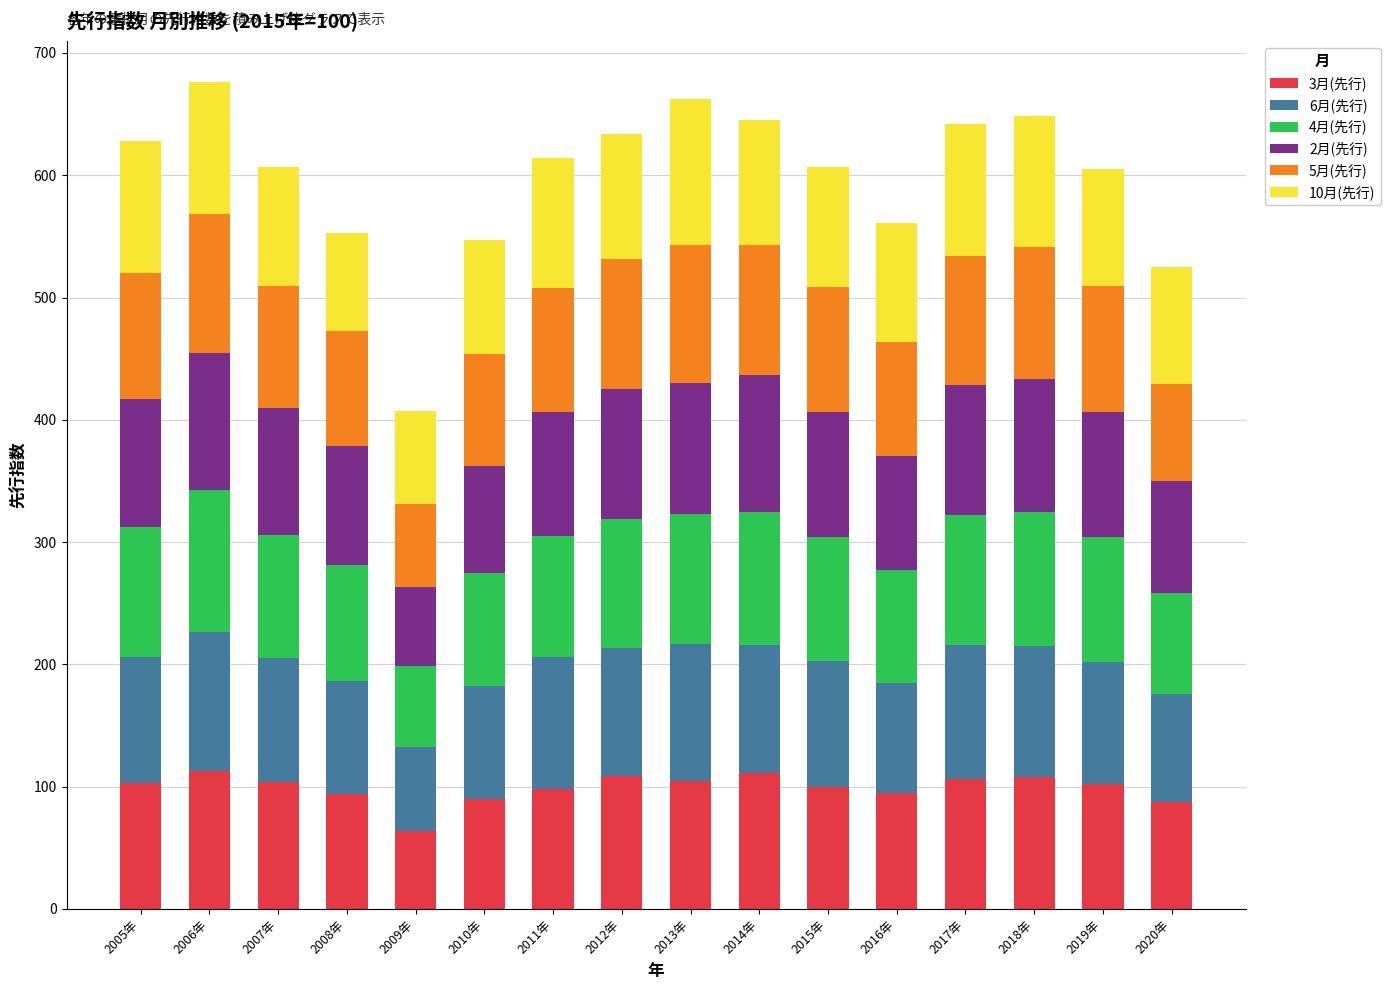

What is the total value across all series at 2008年?

552.6